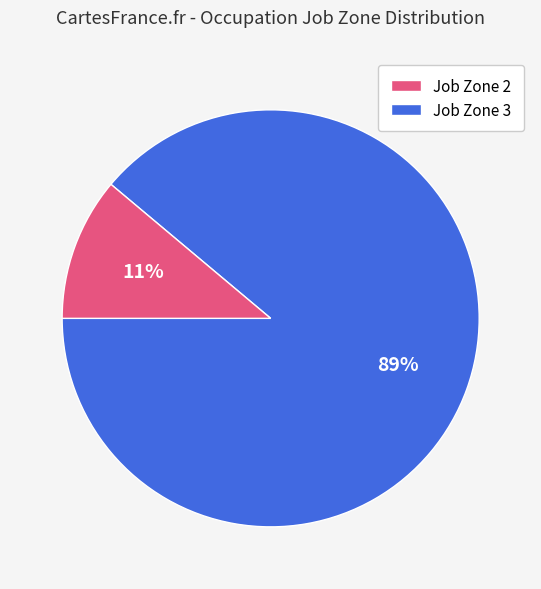

Is the sum of Job Zone 2 and Job Zone 3 greater than half?

Yes